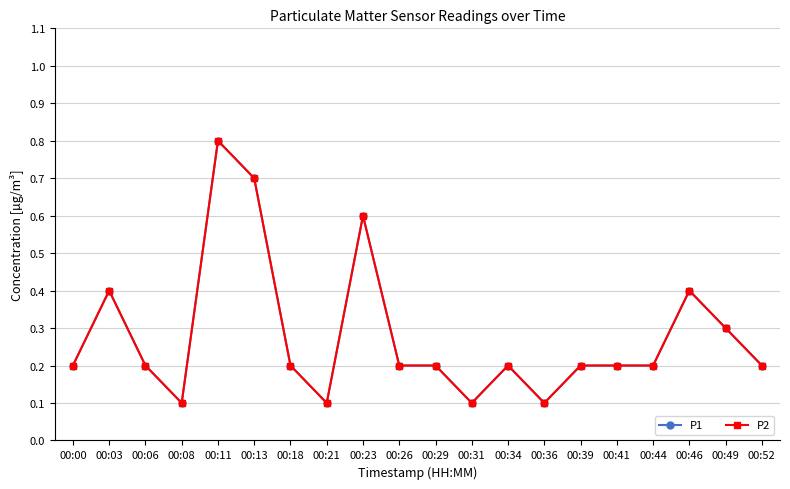

Reading left to right, transcribe all the data shown in this chart.

P1: 00:00=0.2	00:03=0.4	00:06=0.2	00:08=0.1	00:11=0.8	00:13=0.7	00:18=0.2	00:21=0.1	00:23=0.6	00:26=0.2	00:29=0.2	00:31=0.1	00:34=0.2	00:36=0.1	00:39=0.2	00:41=0.2	00:44=0.2	00:46=0.4	00:49=0.3	00:52=0.2
P2: 00:00=0.2	00:03=0.4	00:06=0.2	00:08=0.1	00:11=0.8	00:13=0.7	00:18=0.2	00:21=0.1	00:23=0.6	00:26=0.2	00:29=0.2	00:31=0.1	00:34=0.2	00:36=0.1	00:39=0.2	00:41=0.2	00:44=0.2	00:46=0.4	00:49=0.3	00:52=0.2